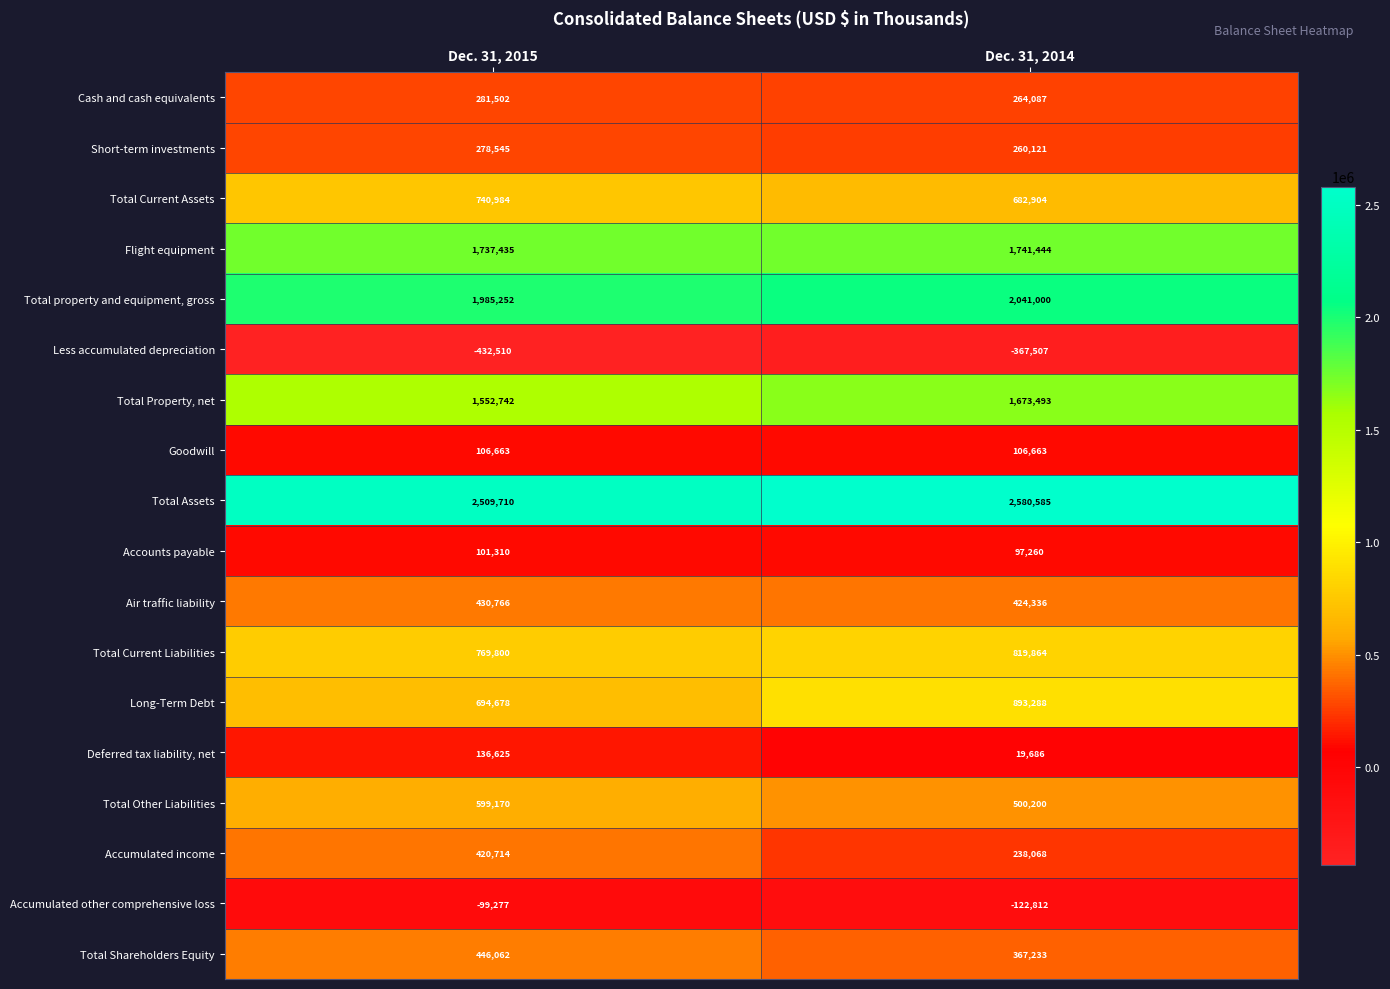

Which series has the largest range (max minus min)?

Long-Term Debt